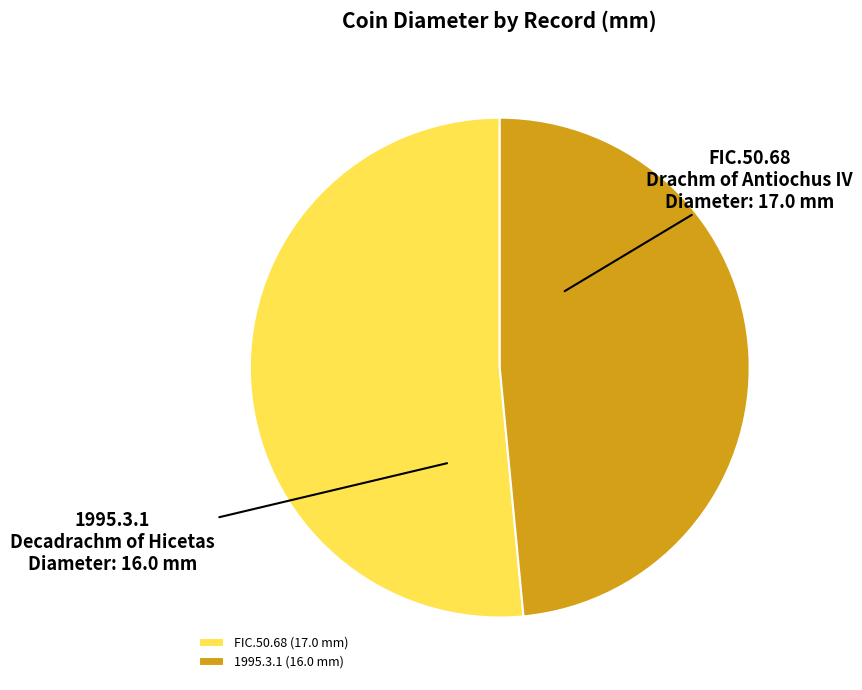

Is it true that FIC.50.68 is 52% of the pie?

True